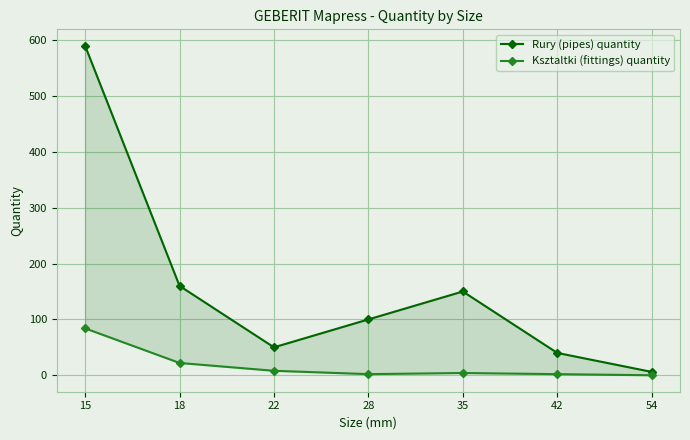

What is the difference between the second highest and minimum values in the Rury (pipes) quantity series?

154